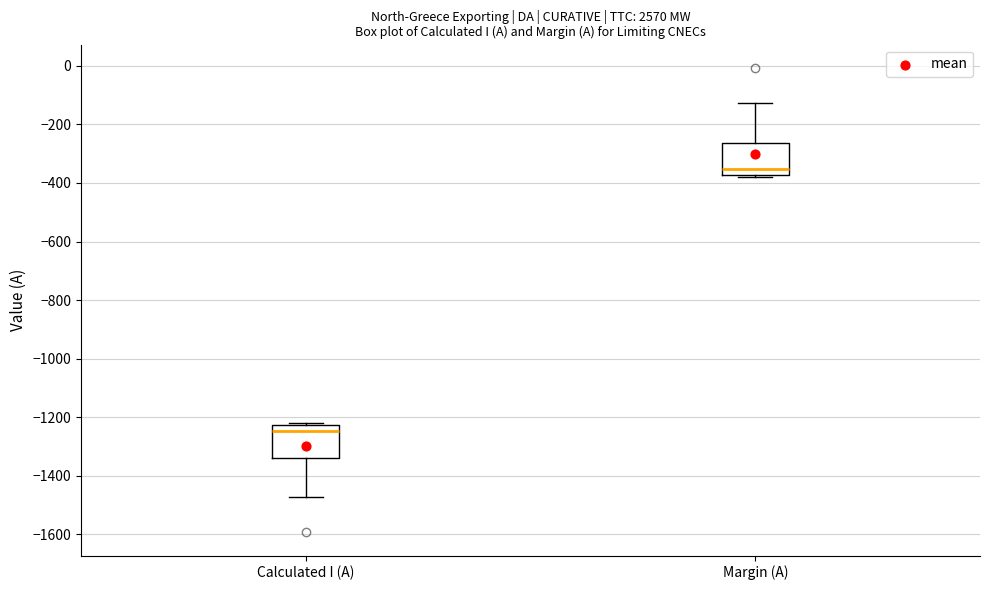

Reading left to right, transcribe this box plot: for each box, give where its median line is, the range the box spans, and where its two whiskers end, as read against the y-axis. The values are not printed on the chart, so give them approximately, as read against the axis.

Calculated I (A): median -1240, box -1340 to -1220, whiskers -1480 to -1220
Margin (A): median -360, box -380 to -260, whiskers -380 to -120